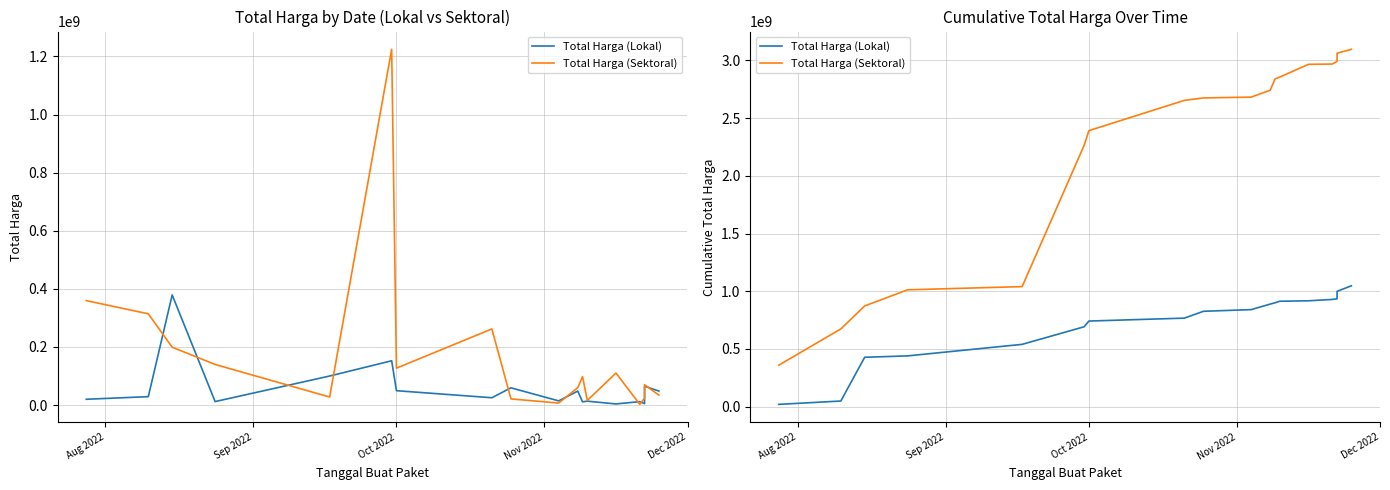

True or false: Total Harga (Sektoral) and Total Harga (Lokal) cross at least once.

False